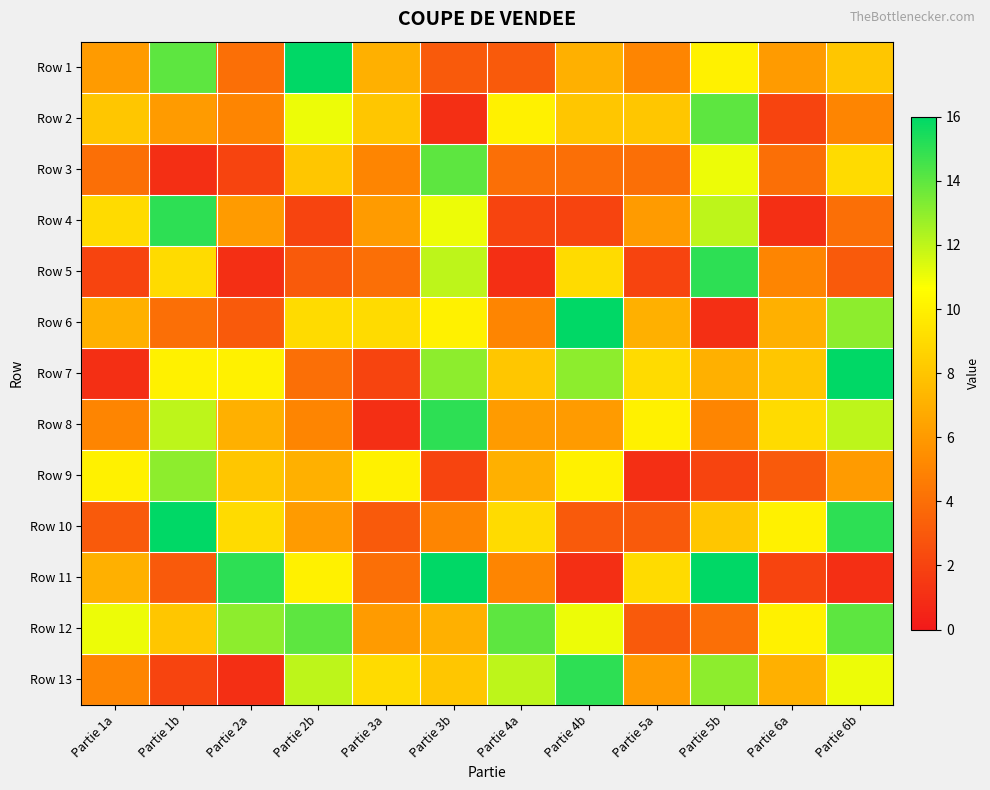

List the series in order of their peak value, highest first.

Row 1, Row 6, Row 7, Row 10, Row 11, Row 4, Row 5, Row 8, Row 13, Row 2, Row 3, Row 12, Row 9